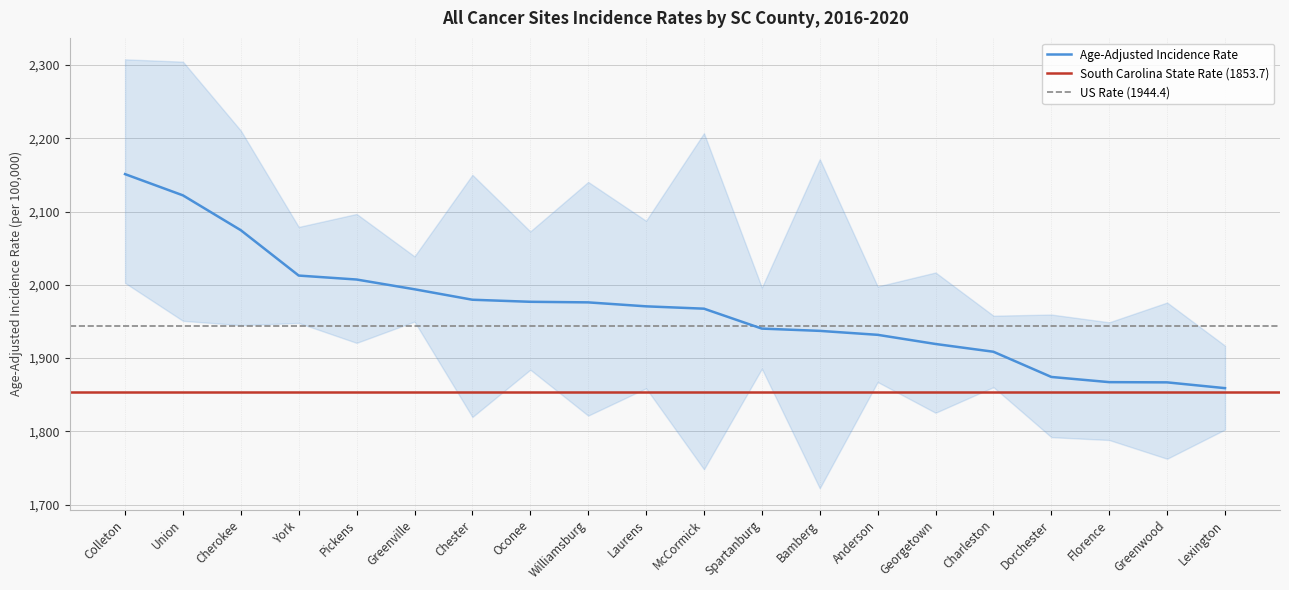

Does the chart display data point markers on the line(s)?

No